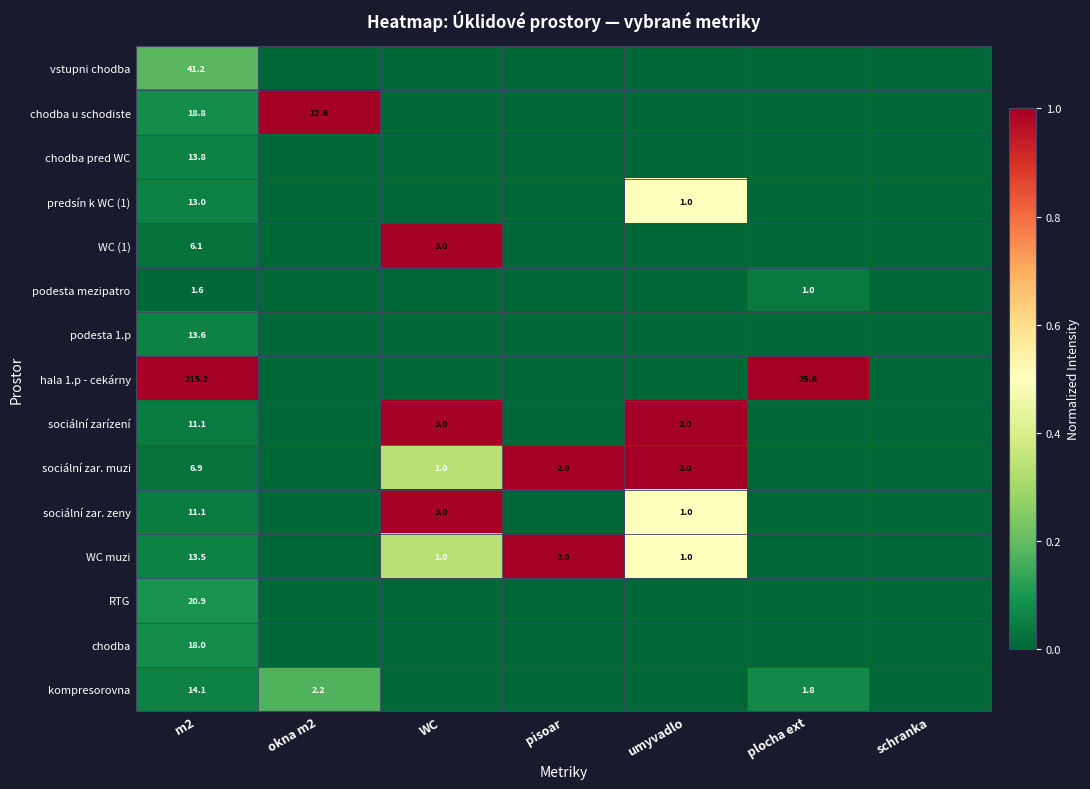

What is the sum of the chodba u schodiste values at m2 and okna m2?

31.4